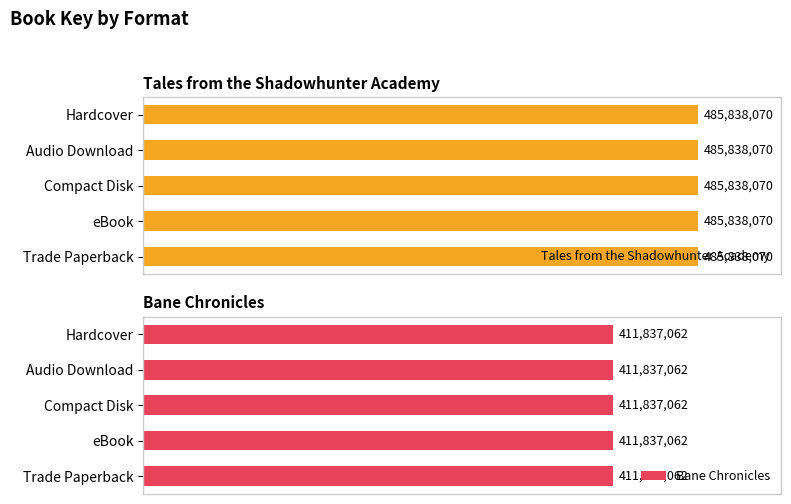

At which label does Bane Chronicles reach its minimum?

Hardcover